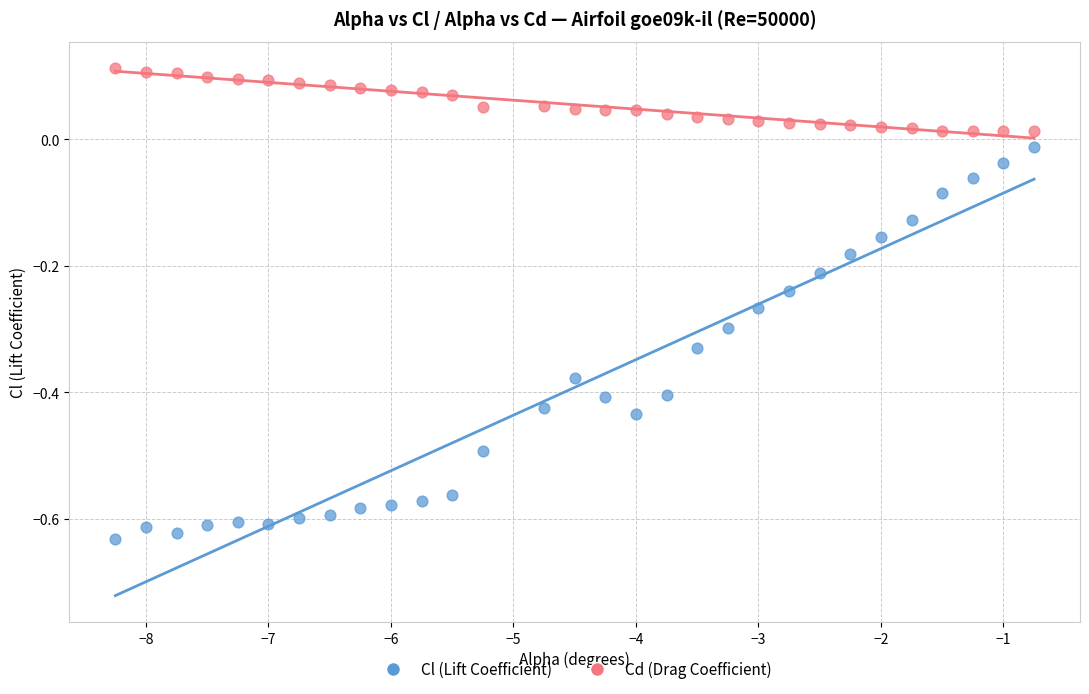

Across all data points, what is the range of X values (max minus min)?

7.5